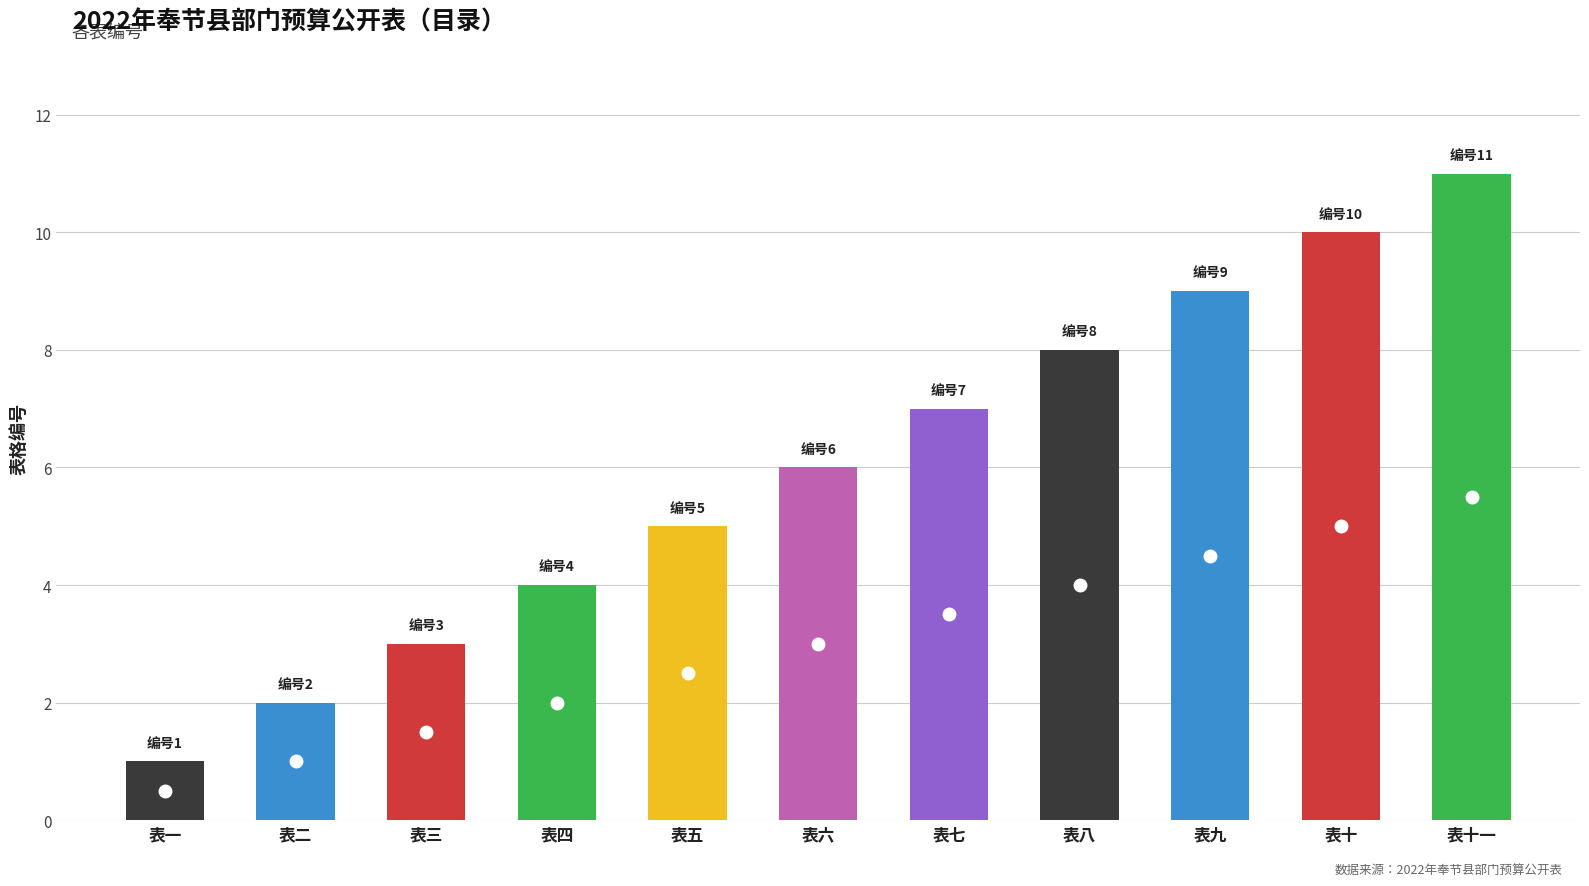

Reading left to right, list all the values displayed in this chart.

1	2	3	4	5	6	7	8	9	10	11